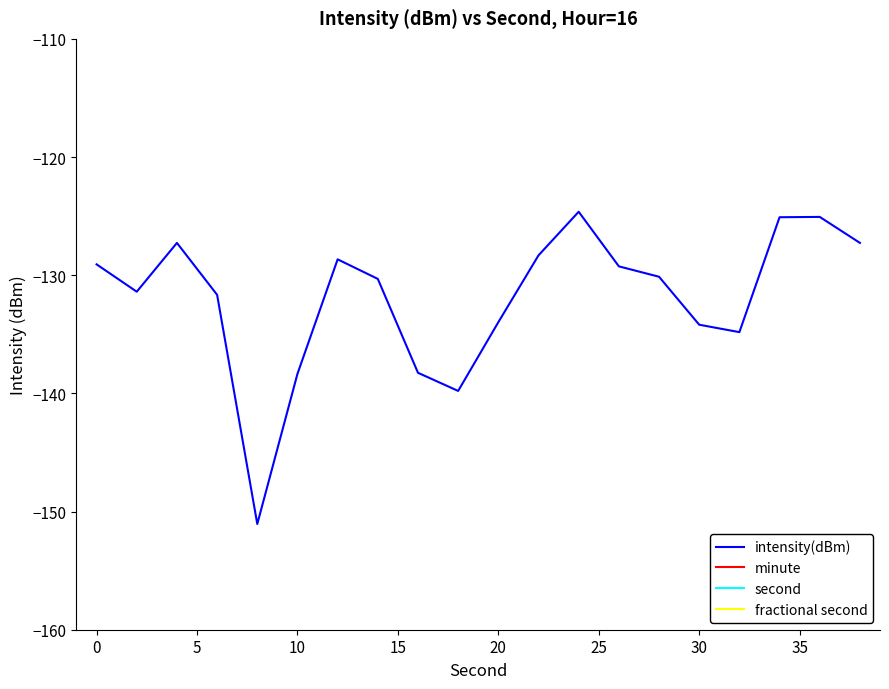

Which series has the largest range (max minus min)?

second